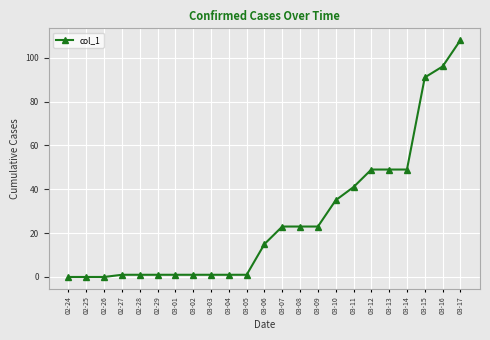

Which category has the highest value across all series?

03-17